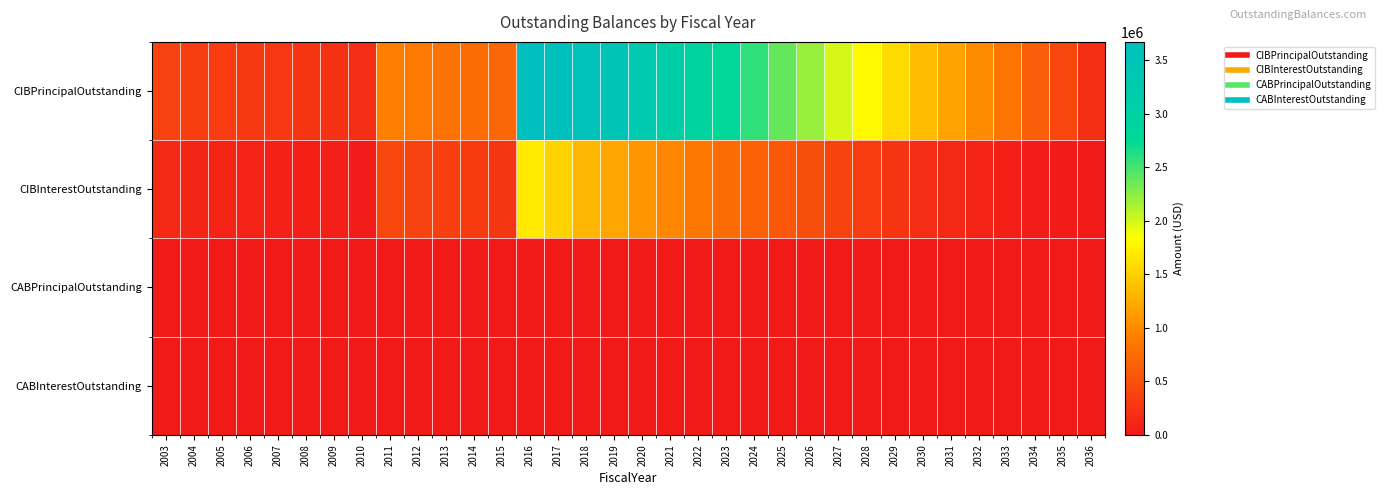

Which series has the largest total across all categories?

CIBPrincipalOutstanding